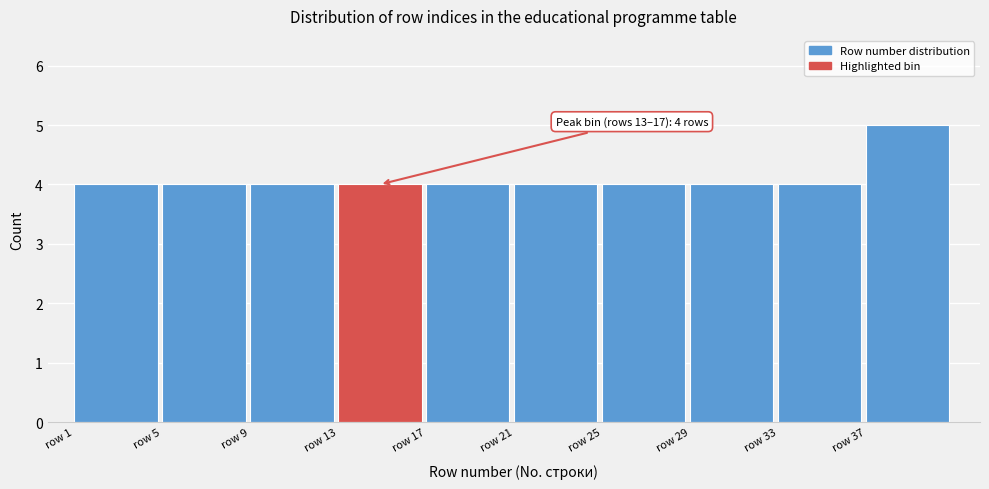

Over which range of the x-axis is the bar tallest?

37 to 41